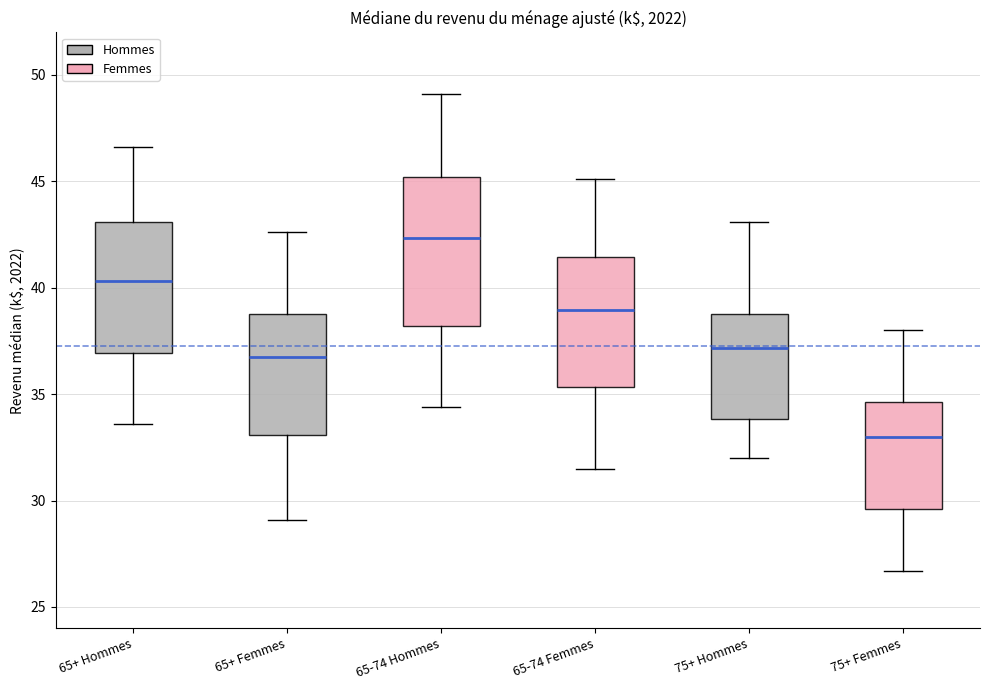

Reading left to right, transcribe this box plot: for each box, give where its median line is, the range the box spans, and where its two whiskers end, as read against the y-axis. The values are not printed on the chart, so give them approximately, as read against the axis.

65+ Hommes: median 40.5, box 37.0 to 43.0, whiskers 33.5 to 46.5
65+ Femmes: median 37.0, box 33.0 to 39.0, whiskers 29.0 to 42.5
65-74 Hommes: median 42.5, box 38.0 to 45.0, whiskers 34.5 to 49.0
65-74 Femmes: median 39.0, box 35.5 to 41.5, whiskers 31.5 to 45.0
75+ Hommes: median 37.0, box 34.0 to 39.0, whiskers 32.0 to 43.0
75+ Femmes: median 33.0, box 29.5 to 34.5, whiskers 26.5 to 38.0